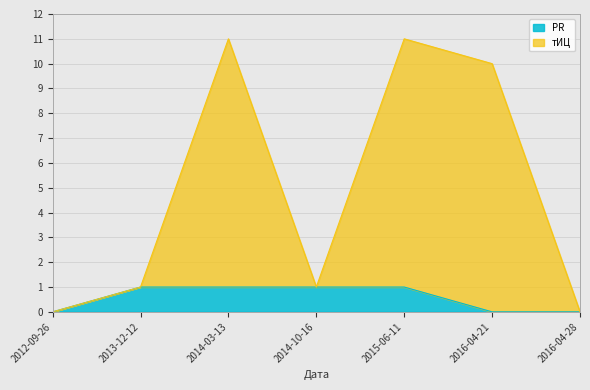

Where does the тИЦ series first go above 1?

2014-03-13